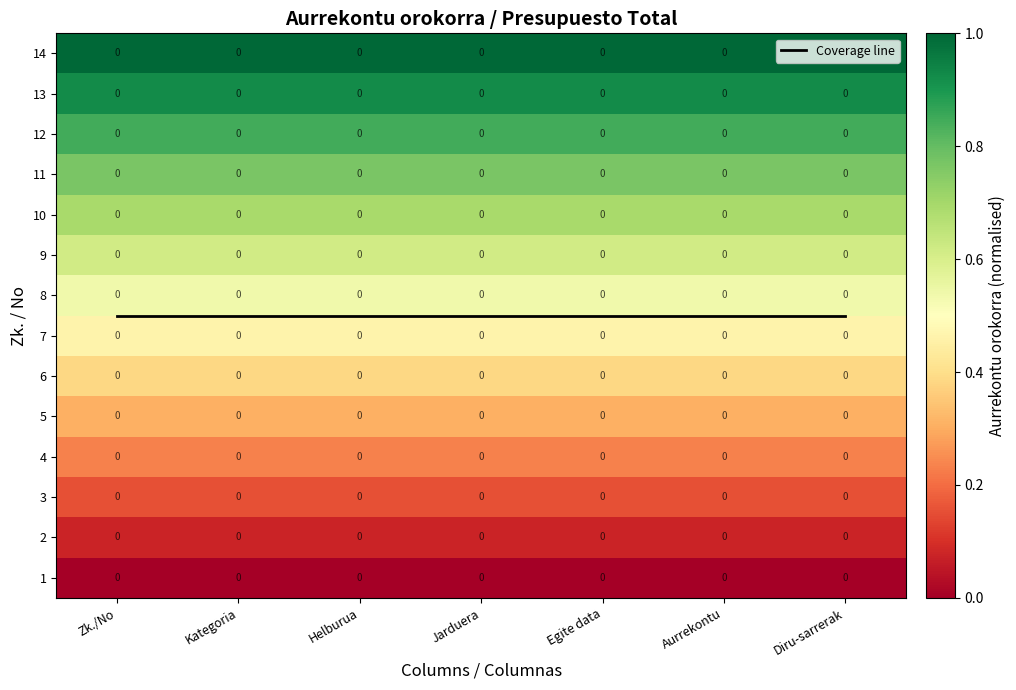

How many series are shown in this chart?

15